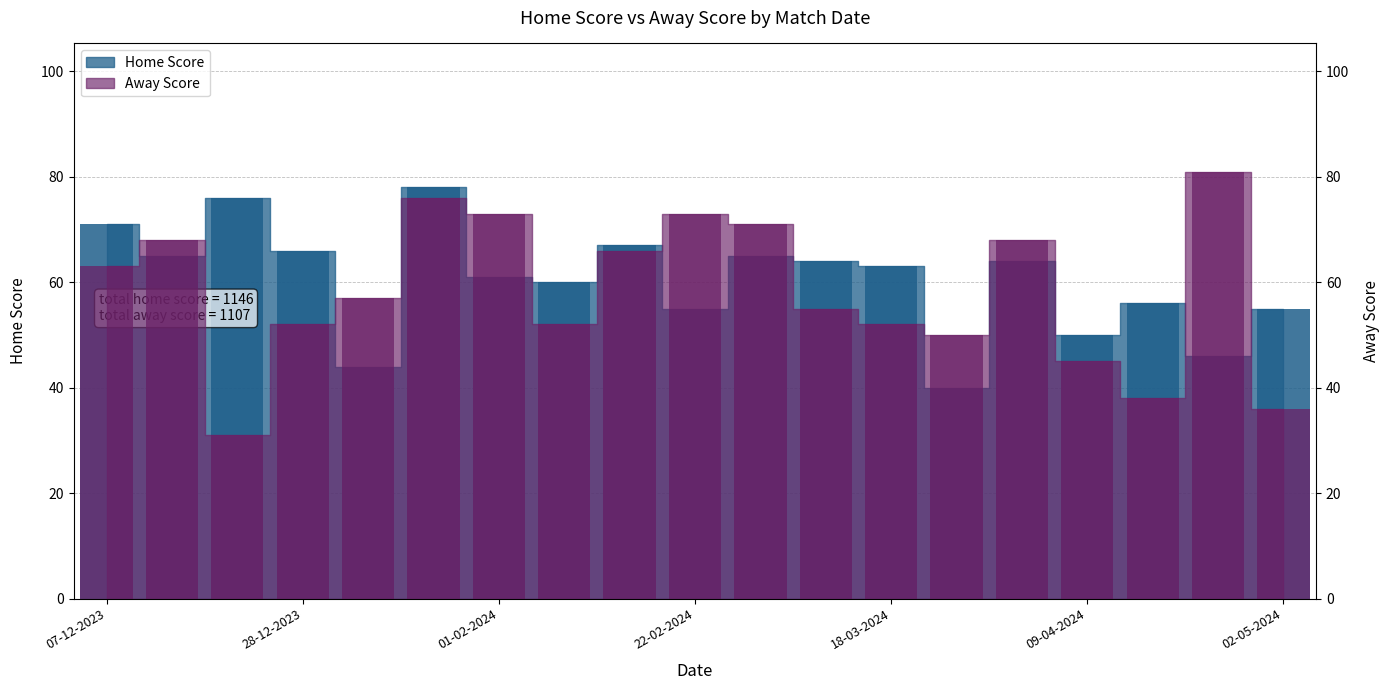

Which category has the lowest value across all series?

21-12-2023